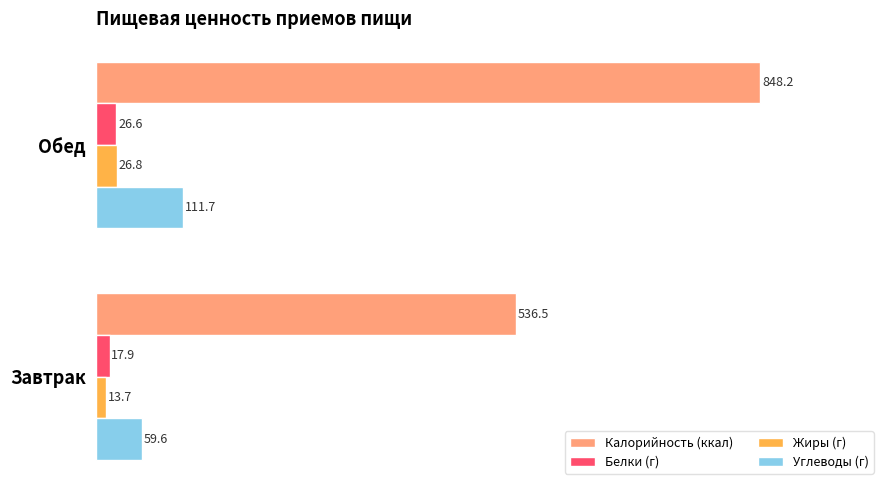

What are all the series names shown in the legend?

Калорийность (ккал), Белки (г), Жиры (г), Углеводы (г)